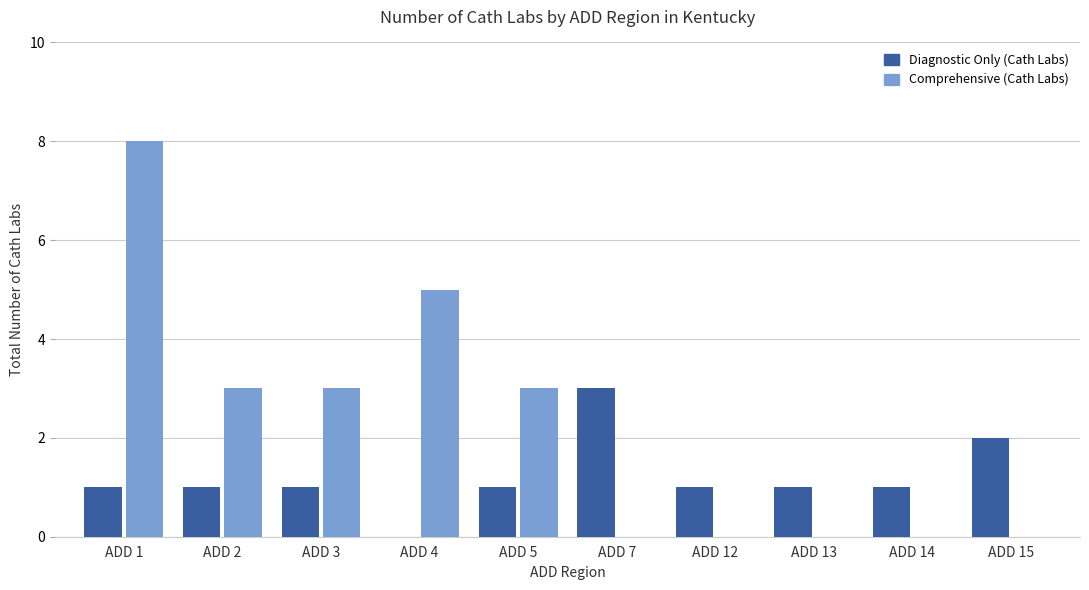

How many values in Diagnostic Only (Cath Labs) are above zero?

9